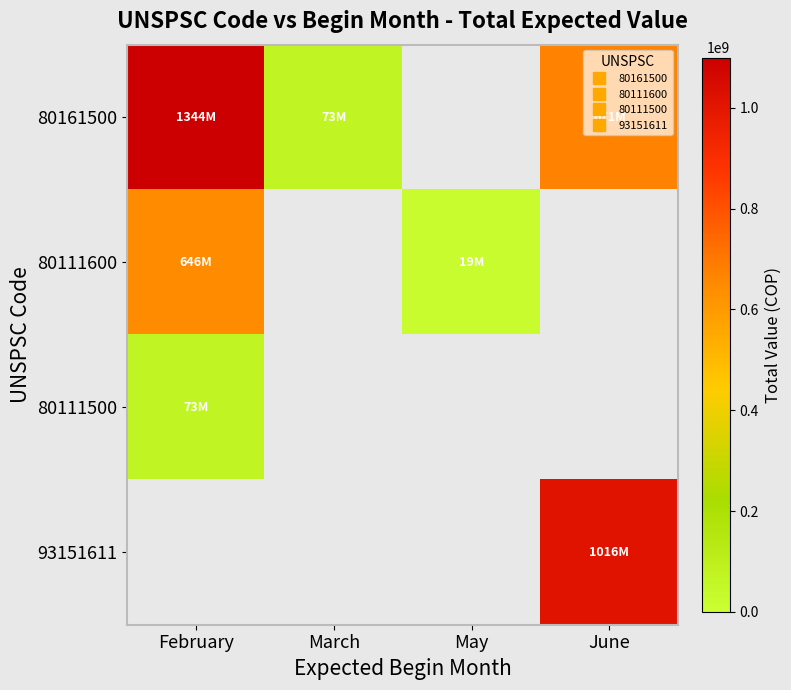

What is the difference between the highest and lowest values at June?

345680000.0